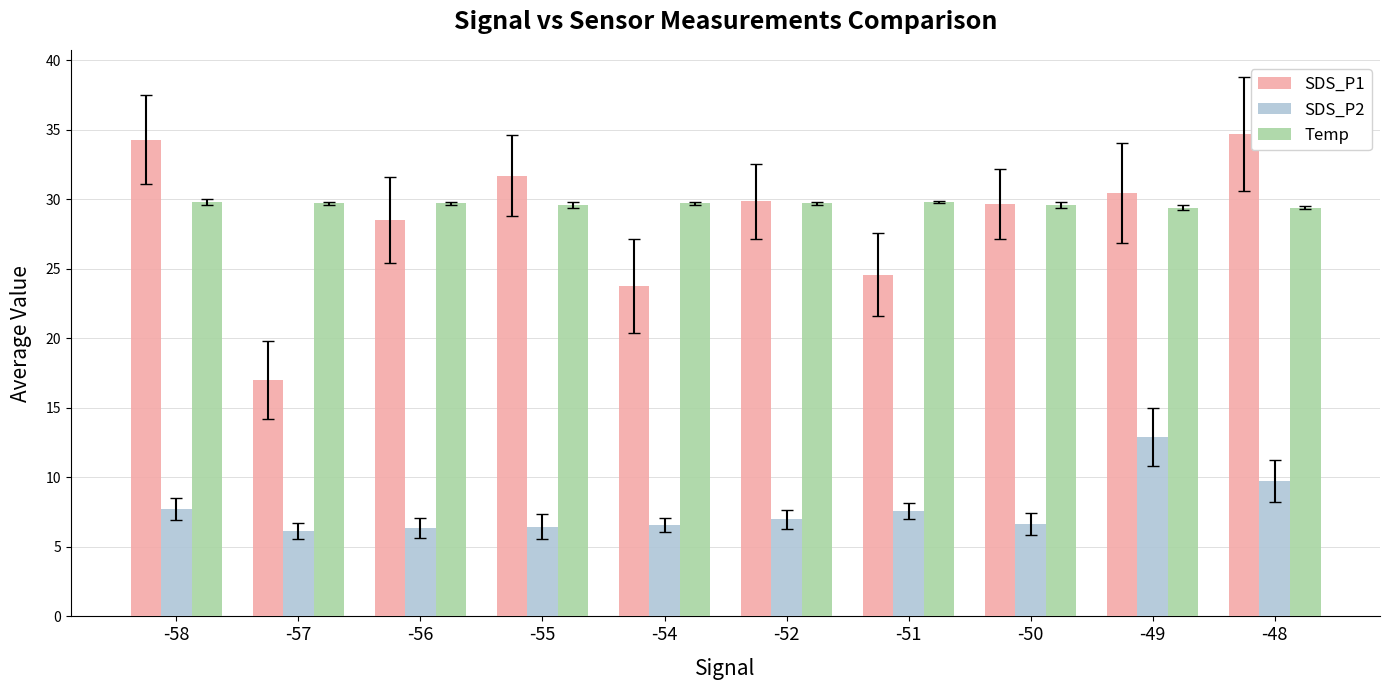

How many bars are there in each group?

3